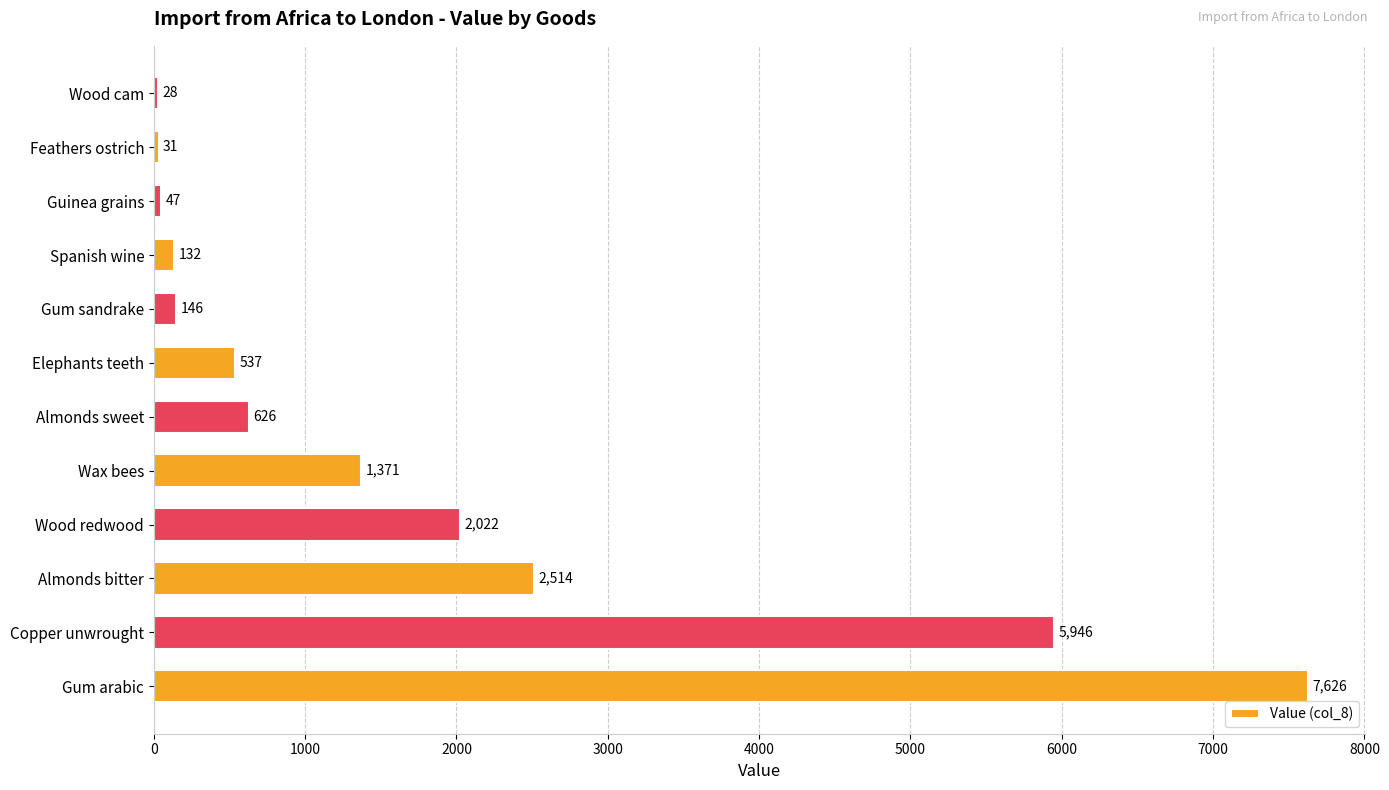

The chart shows a value of 47 at Guinea grains. True or false?

True